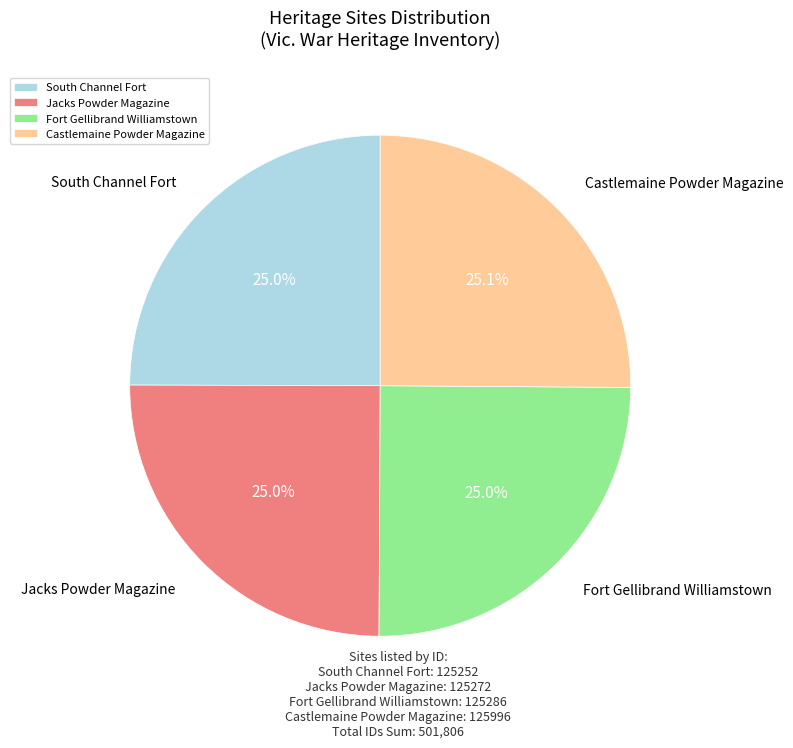

Approximately how many times larger is the value at Castlemaine Powder Magazine compared to Fort Gellibrand Williamstown?

1.0